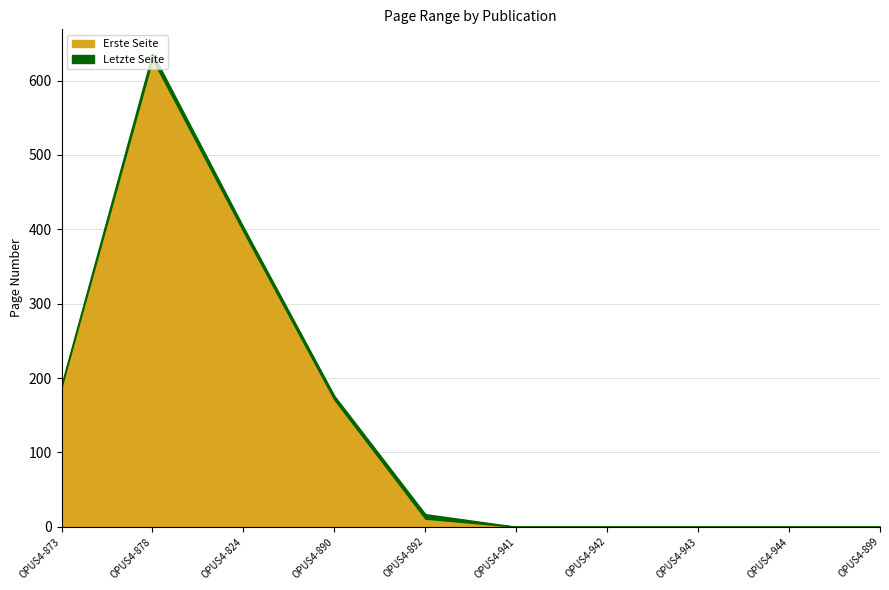

The value of Erste Seite at OPUS4-878 is 1033. True or false?

False